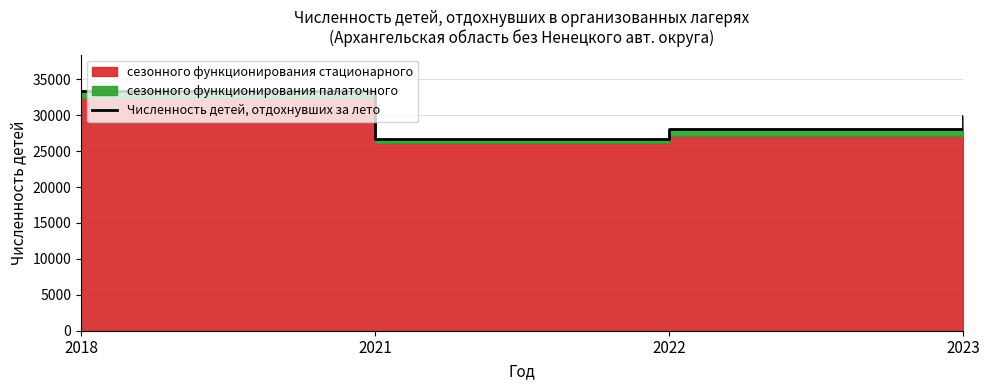

True or false: there are more than 0 points higher than both neighbors.

False